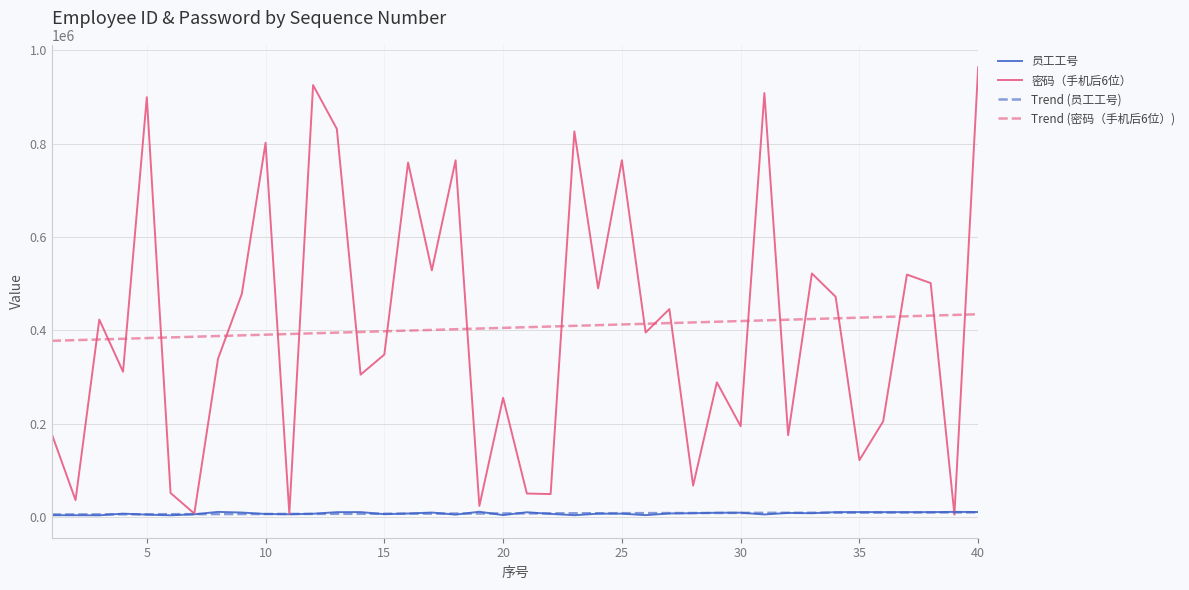

True or false: 密码（手机后6位） and Trend (密码（手机后6位）) intersect in this chart.

True